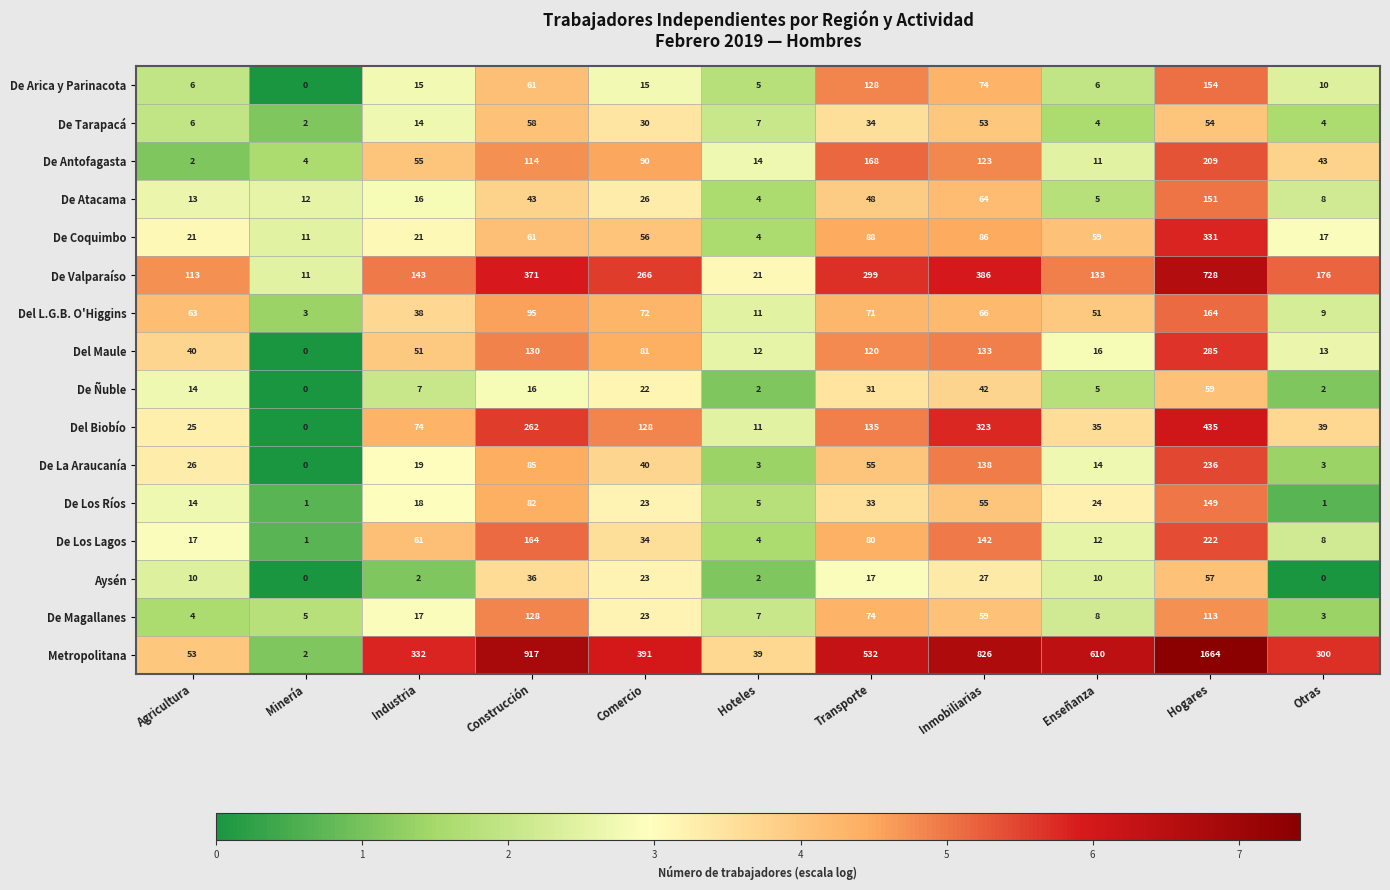

List the series in order of their peak value, highest first.

Metropolitana, De Valparaíso, Del Biobío, De Coquimbo, Del Maule, De La Araucanía, De Los Lagos, De Antofagasta, Del L.G.B. O'Higgins, De Arica y Parinacota, De Atacama, De Los Ríos, De Magallanes, De Ñuble, De Tarapacá, Aysén